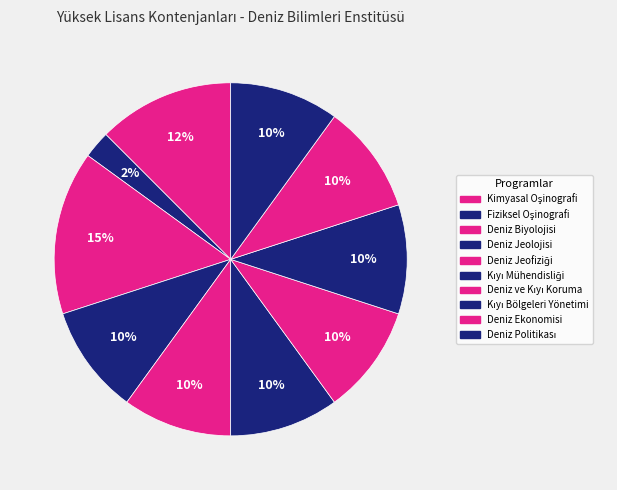

The Deniz Jeolojisi slice represents 5% of the pie. True or false?

False